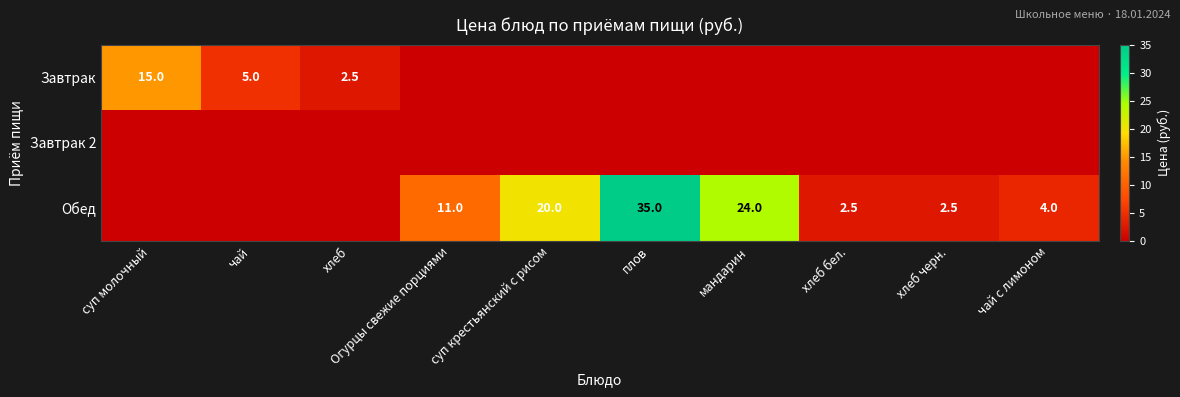

True or false: Обед has a value of 20.0 at суп крестьянский с рисом.

True